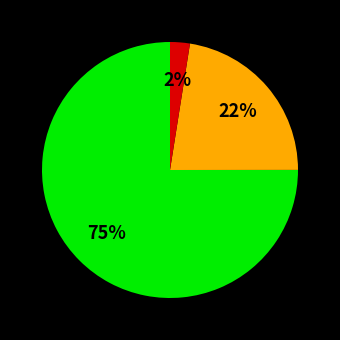

To the nearest percent, what is the average slice percentage?

33%